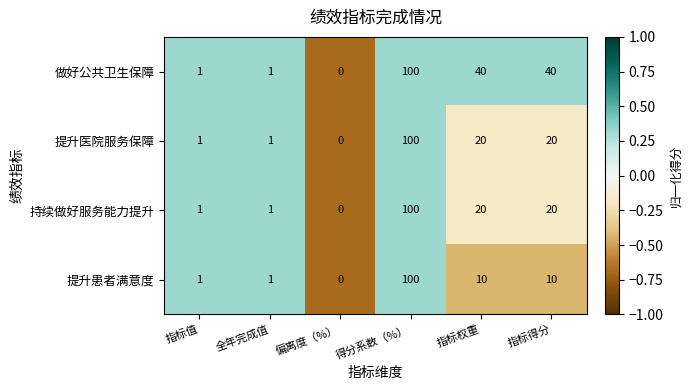

Reading right to left, what are all the values shown in this chart?

做好公共卫生保障: 40	40	100	0	1	1
提升医院服务保障: 20	20	100	0	1	1
持续做好服务能力提升: 20	20	100	0	1	1
提升患者满意度: 10	10	100	0	1	1